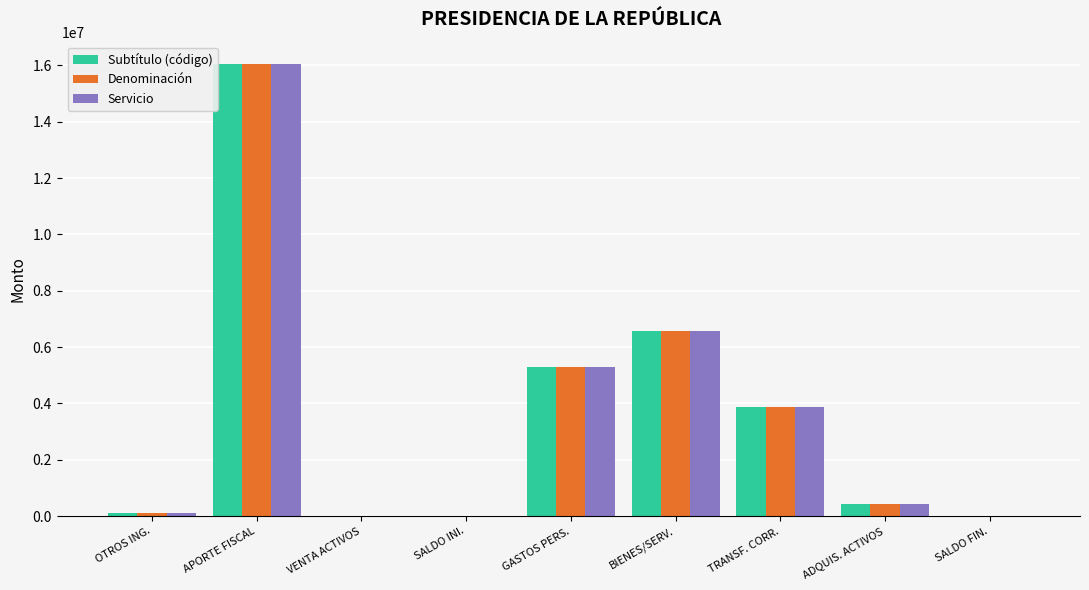

Is it true that Denominación equals 3858440 at TRANSF. CORR.?

True